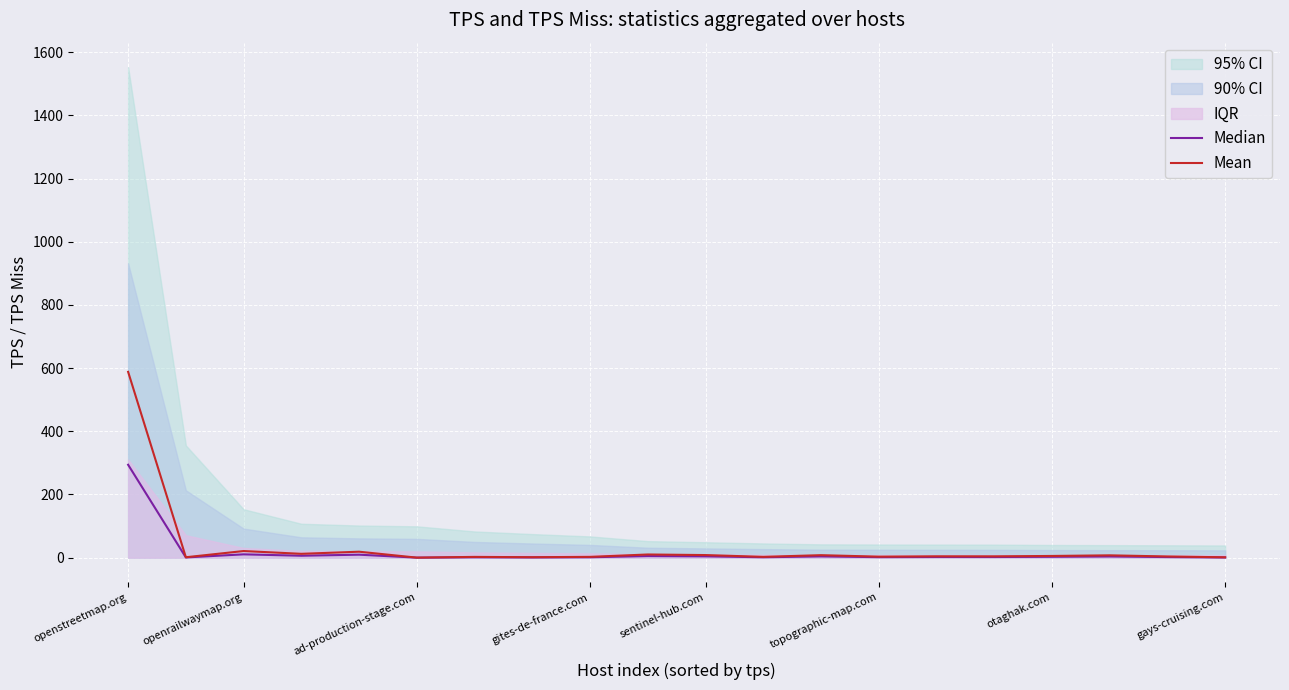

Which category has the highest value in the Mean series?

openstreetmap.org